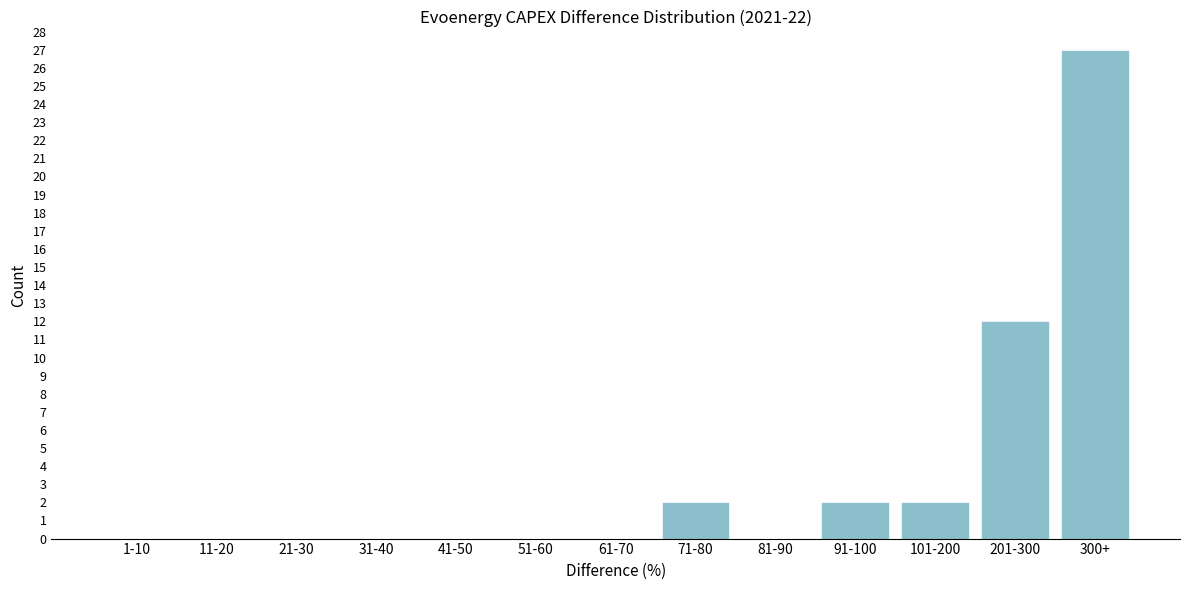

Reading left to right, list all the values displayed in this chart.

1-10=0	11-20=0	21-30=0	31-40=0	41-50=0	51-60=0	61-70=0	71-80=2	81-90=0	91-100=2	101-200=2	201-300=12	300+=27